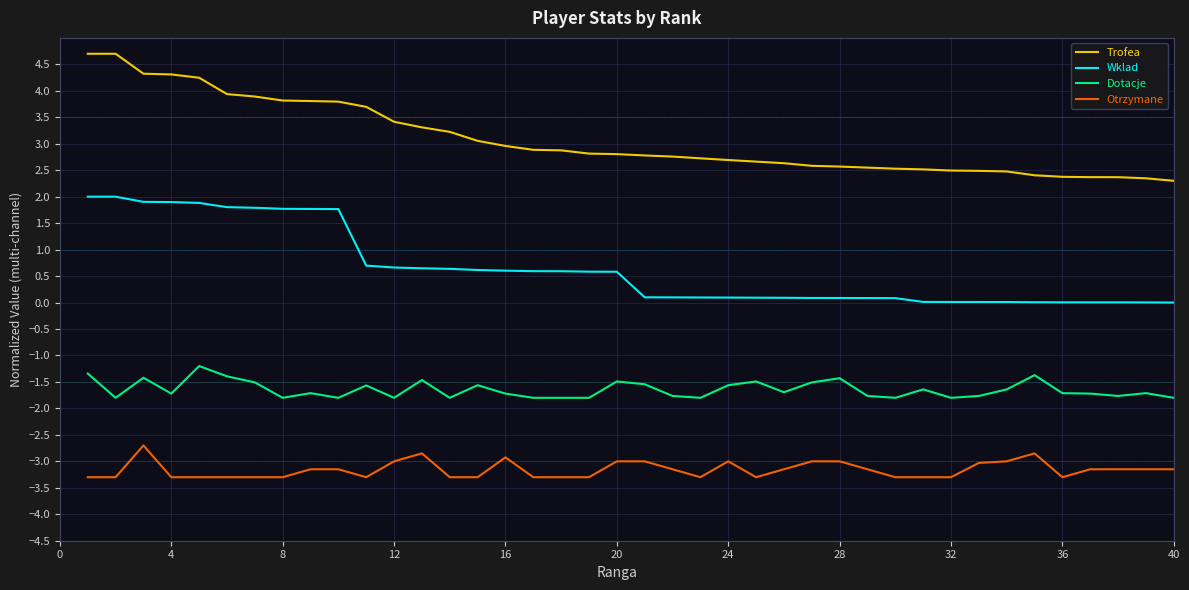

Rank the series by their average value, from lowest to highest.

Otrzymane, Dotacje, Wklad, Trofea